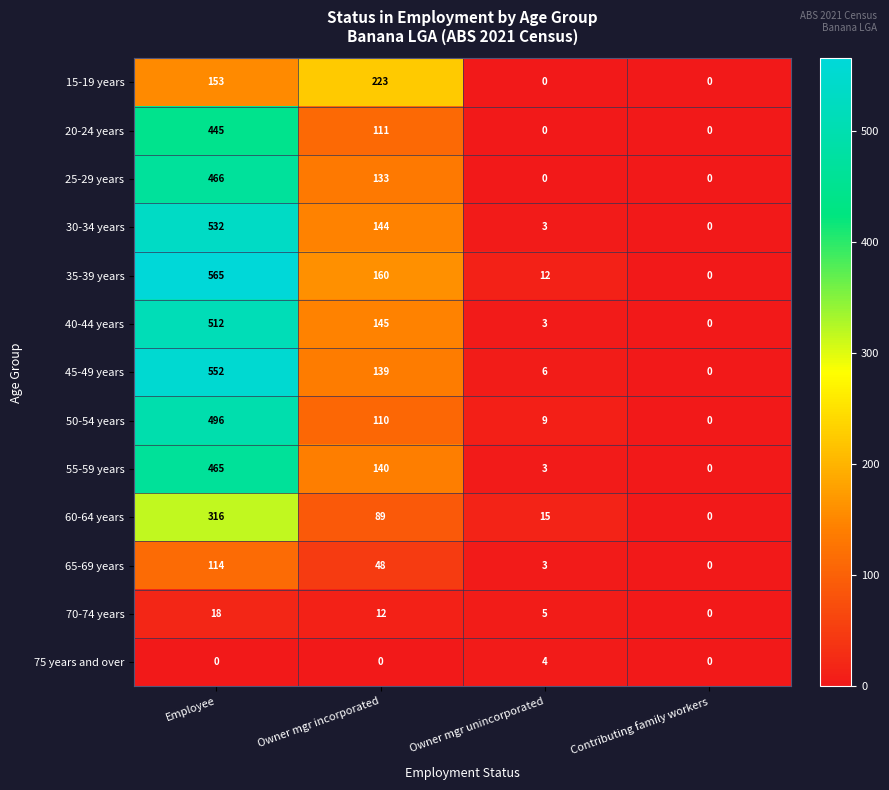

What is the approximate value of 45-49 years at Owner mgr incorporated, to the nearest 50?

150